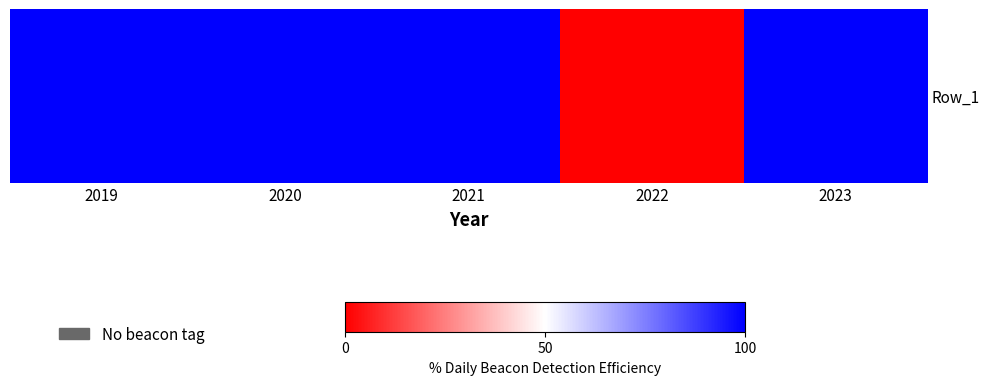

Reading right to left, extract all data points from this chart.

2023=1	2022=0	2021=1	2020=1	2019=1